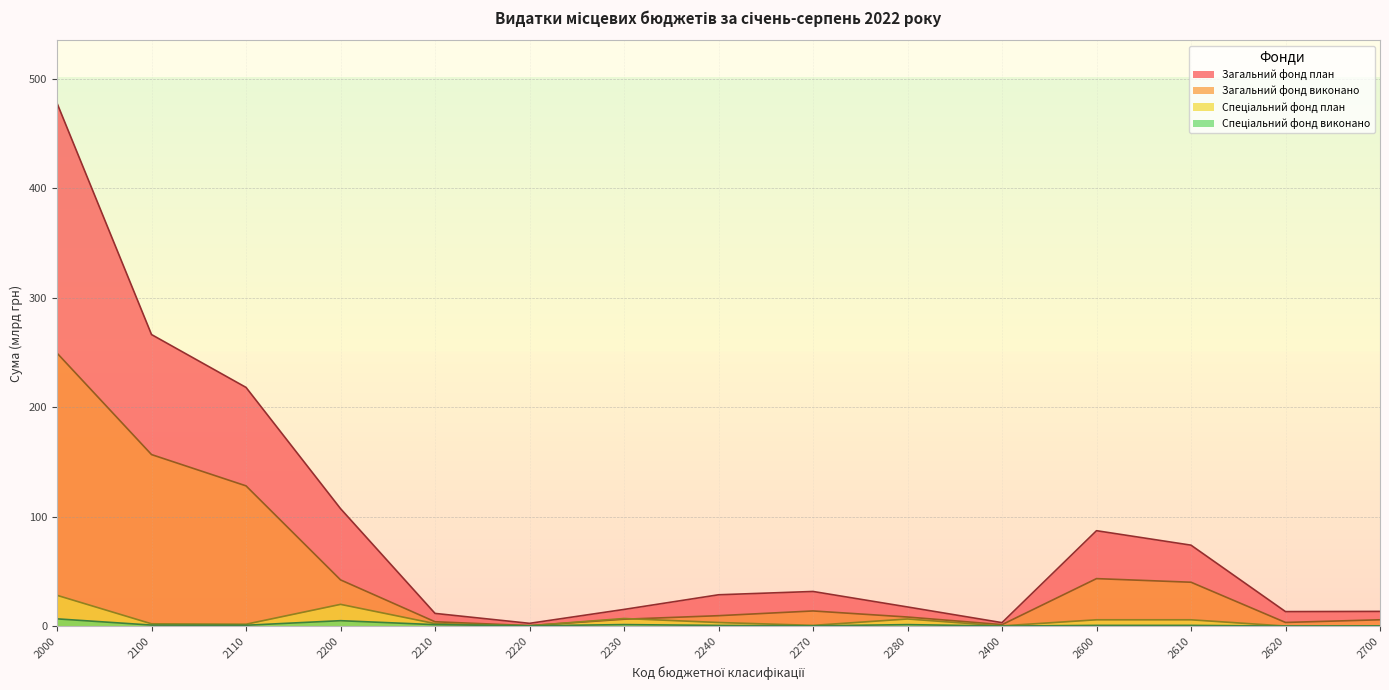

Is it true that Спеціальний фонд план equals 6.9 at 2230?

True